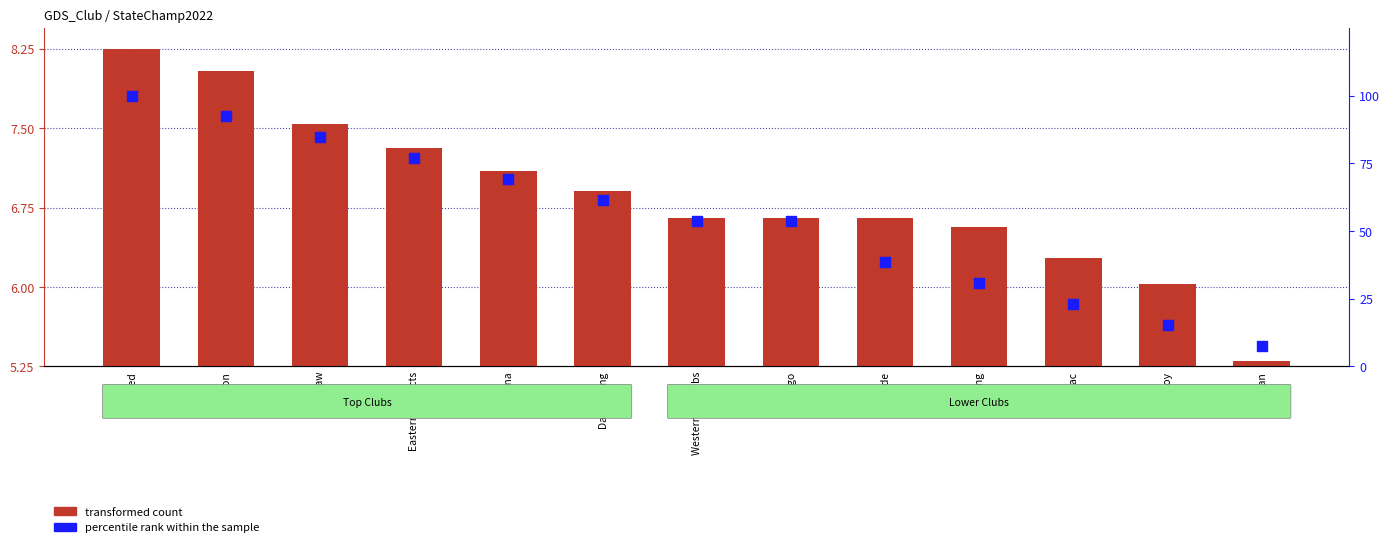

What is the total value across all series at Western Suburbs?

60.5